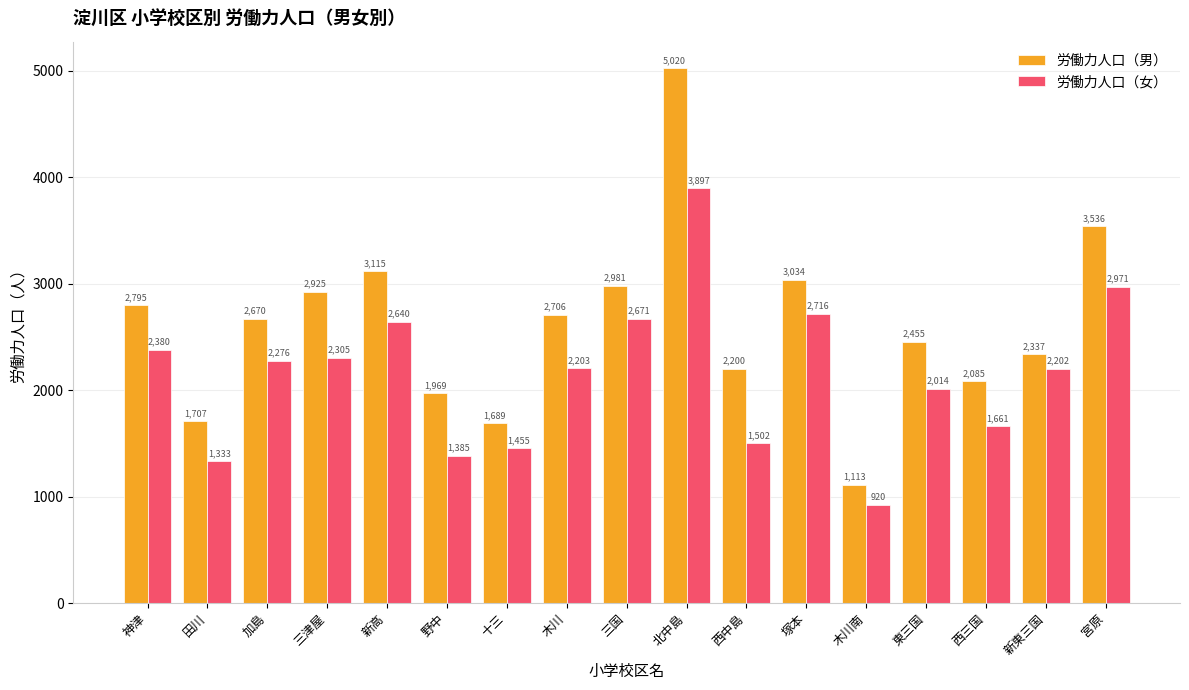

Rank the series at 北中島 from lowest to highest value.

労働力人口（女）, 労働力人口（男）